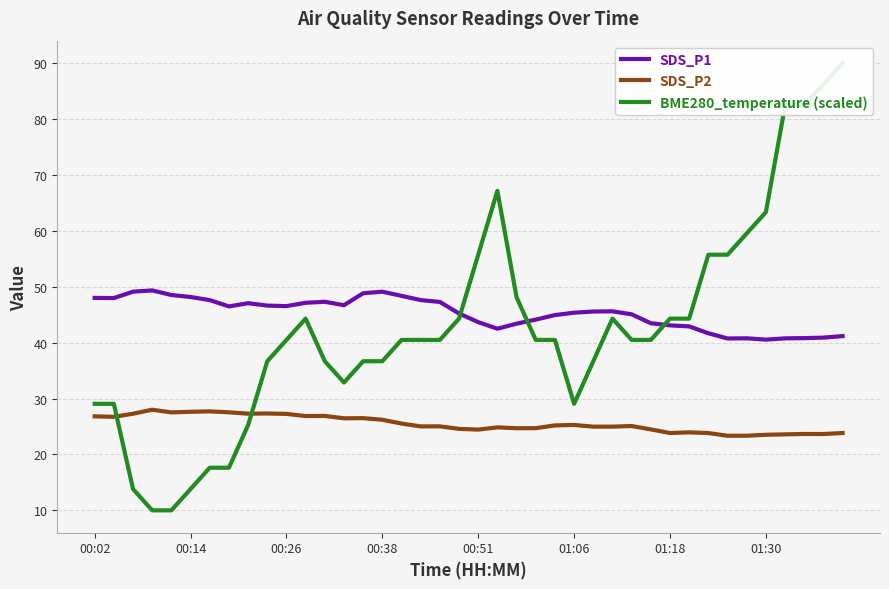

What is the difference between the maximum and minimum values in the SDS_P1 series?

8.8